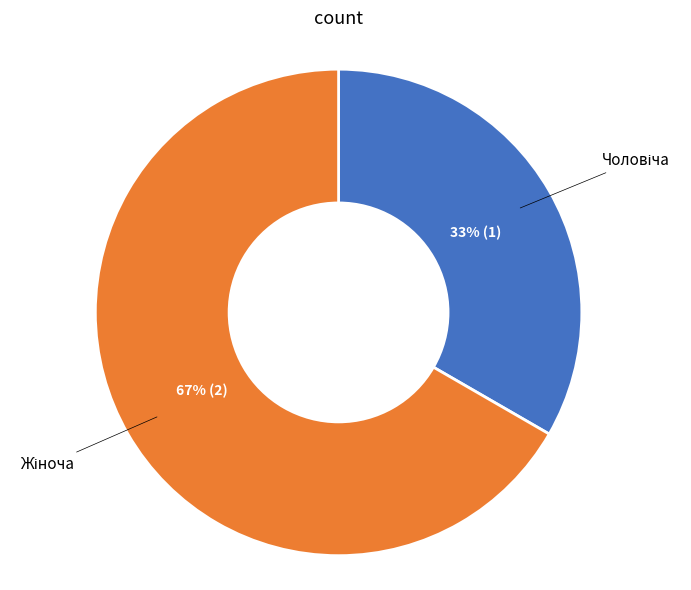

Is there a majority slice in this chart?

Yes